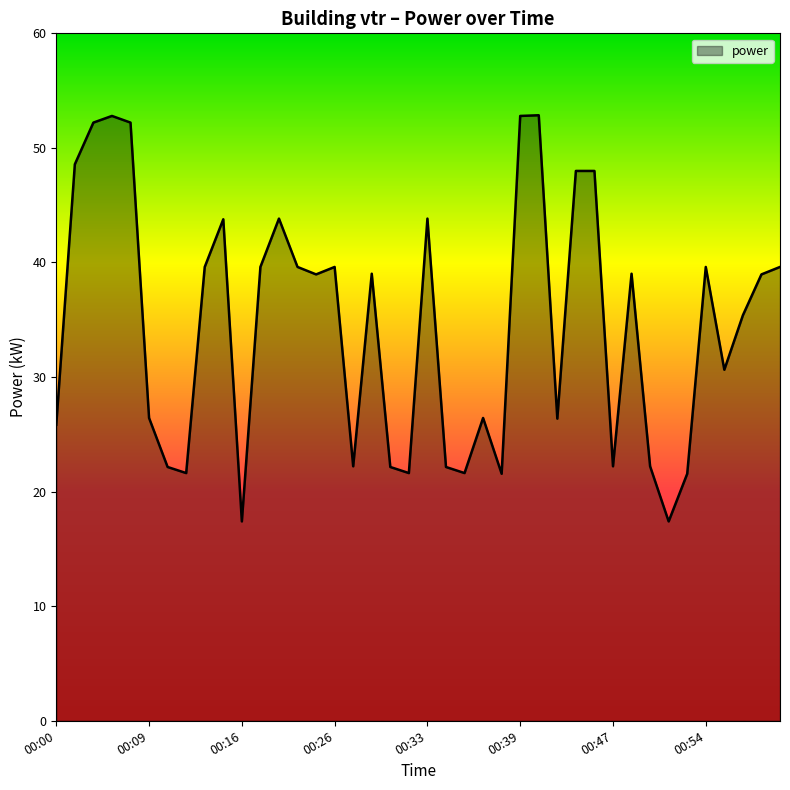

What is the difference between the maximum and minimum values?

35.5